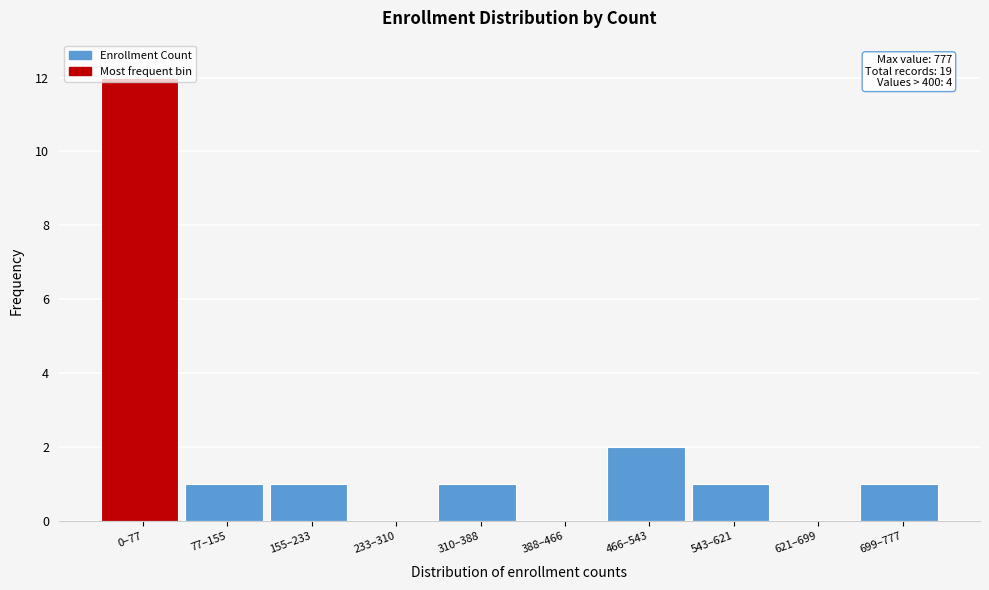

Which has a higher value, 0–77 or 77–155?

0–77